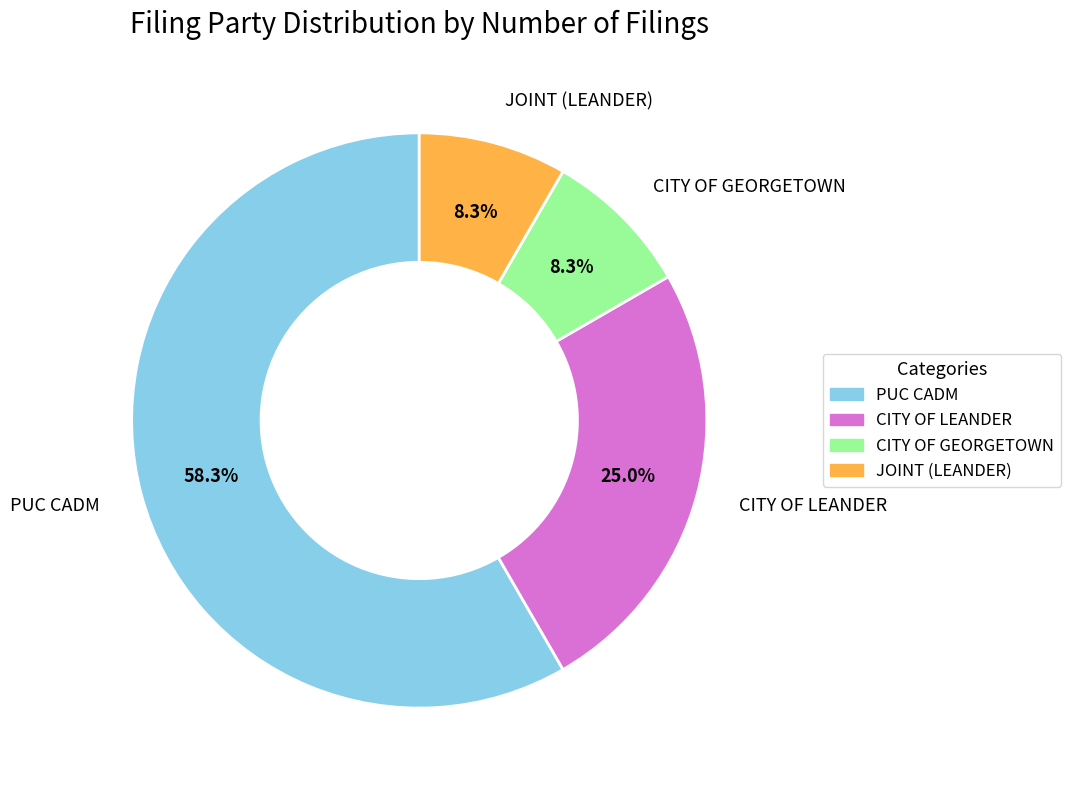

Count the number of slices in the pie.

4